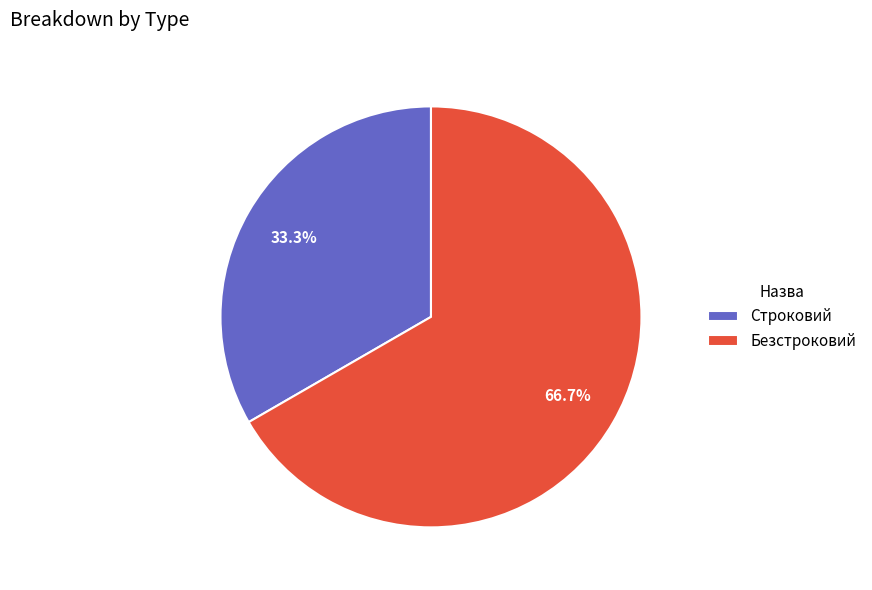

To the nearest percent, what percentage of the pie is Безстроковий?

67%